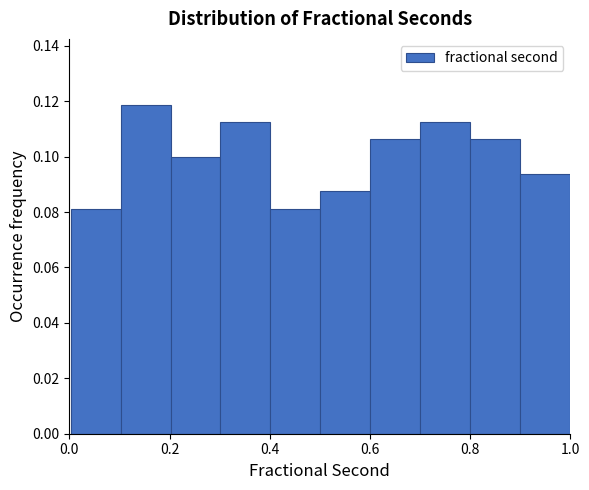

Reading left to right, list every bar in this chart as the range it spans on the x-axis followed by its height. Neither the bar edges nor the heights are printed on the chart, so give them approximately, as read against the axes.

0.0 to 0.1: 0.082
0.1 to 0.2: 0.118
0.2 to 0.3: 0.100
0.3 to 0.4: 0.112
0.4 to 0.5: 0.082
0.5 to 0.6: 0.088
0.6 to 0.7: 0.106
0.7 to 0.8: 0.112
0.8 to 0.9: 0.106
0.9 to 1.0: 0.094